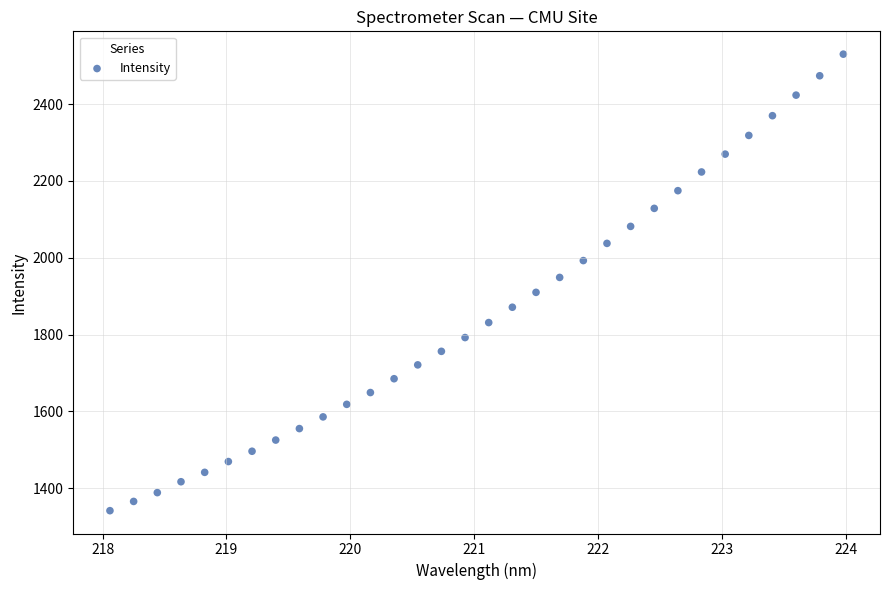

What is the range of Y values (max minus min)?

1188.4